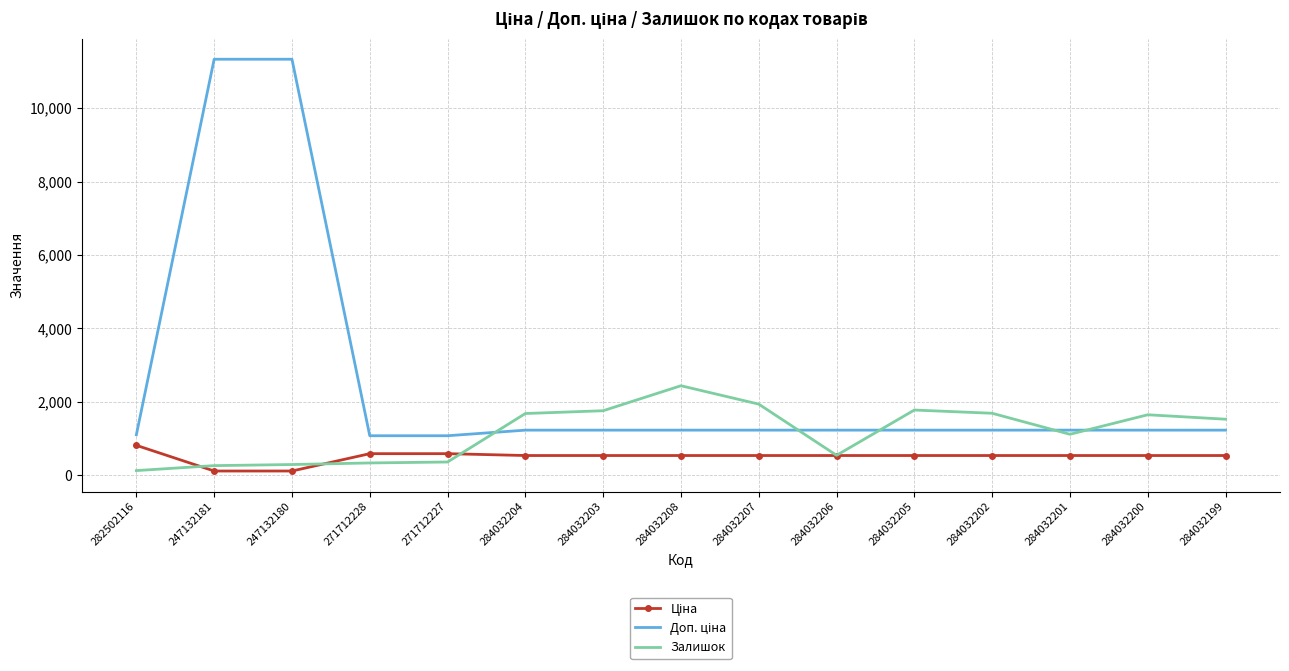

True or false: Залишок has a value of 333.0 at 271712228.

True